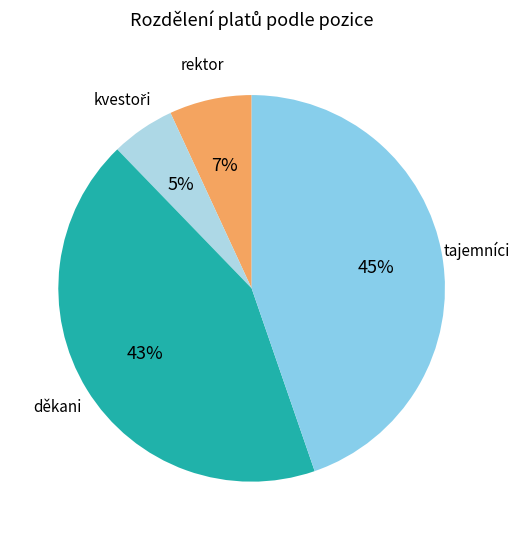

Is there any slice that represents more than half of the pie?

No